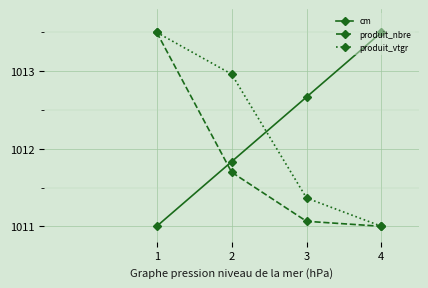

What is the value of the cm point at the 4th from the left?

1013.5